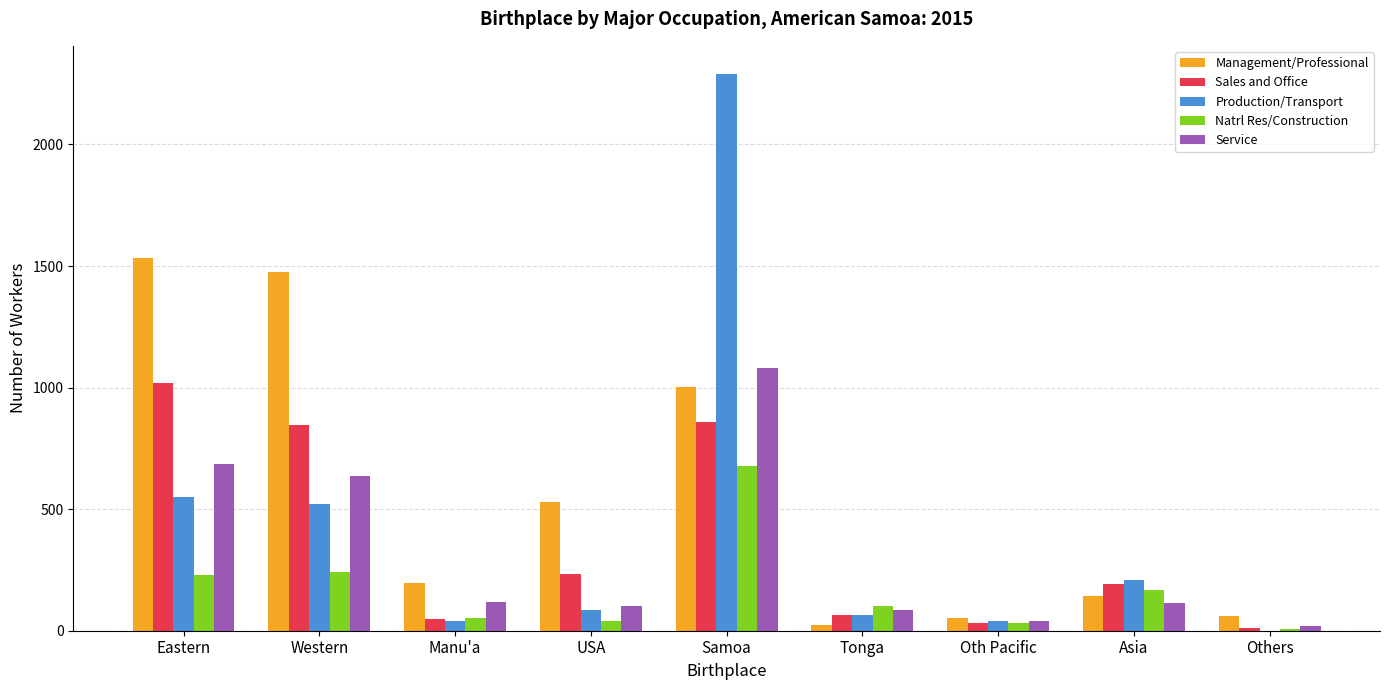

Where does the Sales and Office series first go above 192?

Eastern